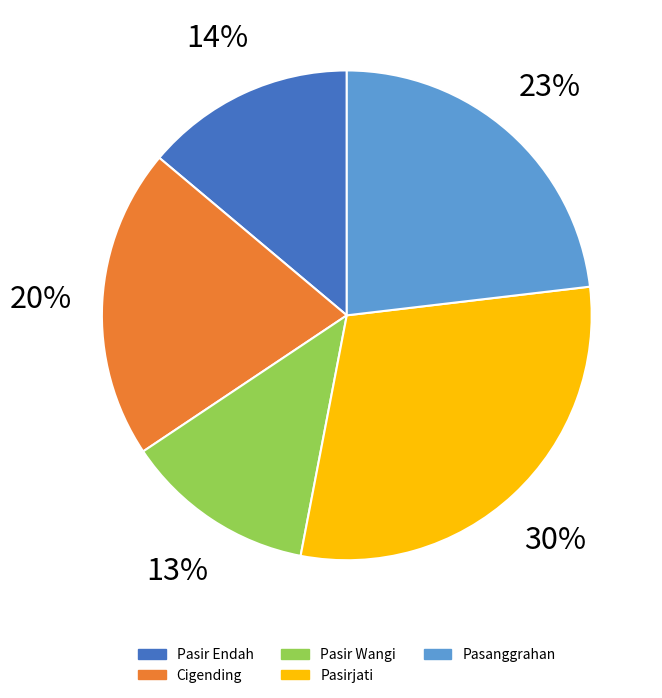

Rank the categories by value from lowest to highest.

Pasir Wangi, Pasir Endah, Cigending, Pasanggrahan, Pasirjati